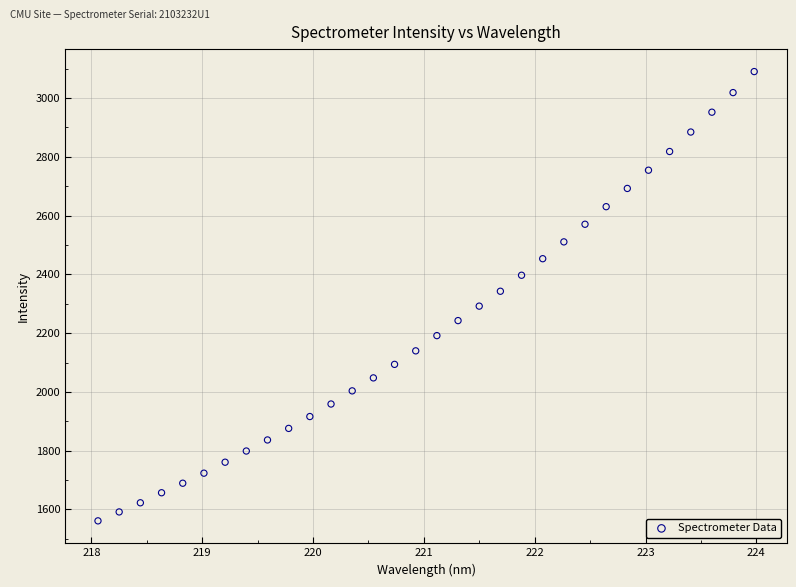

What is the range of Y values (max minus min)?

1528.7